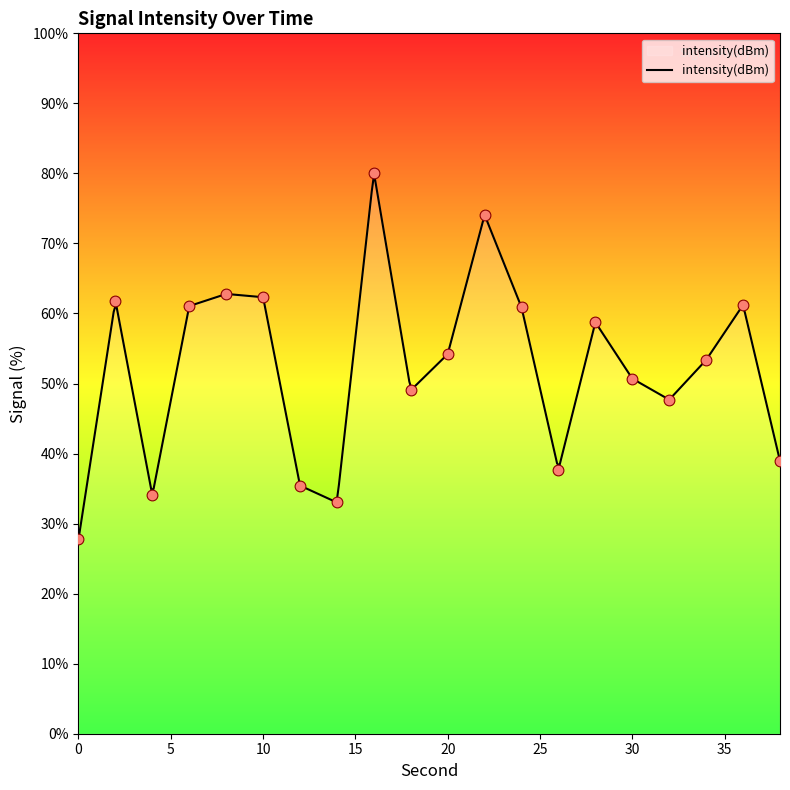

Approximately how many times larger is the value at 28 compared to 4?

1.7